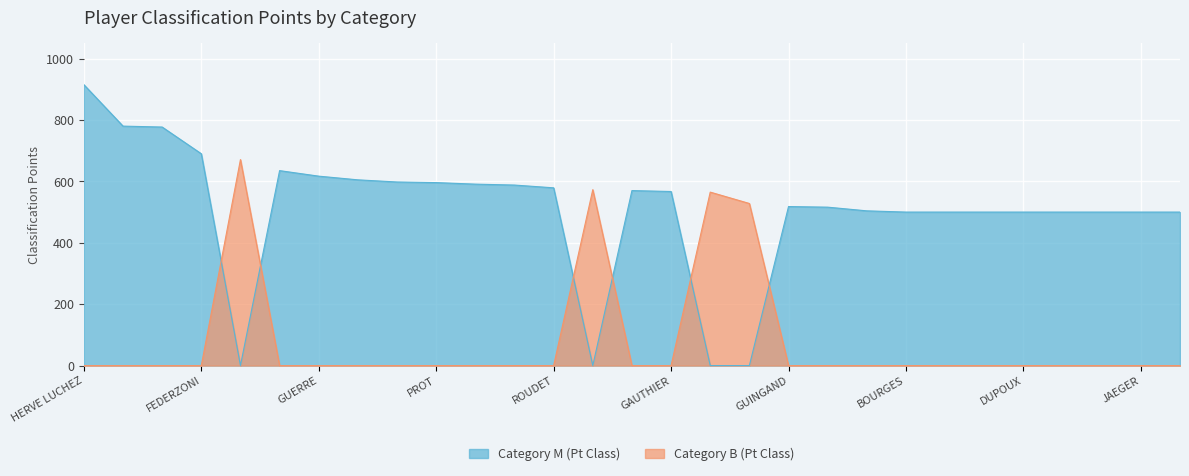

What is the sum of all Cat M (Pt Class) values?

14646